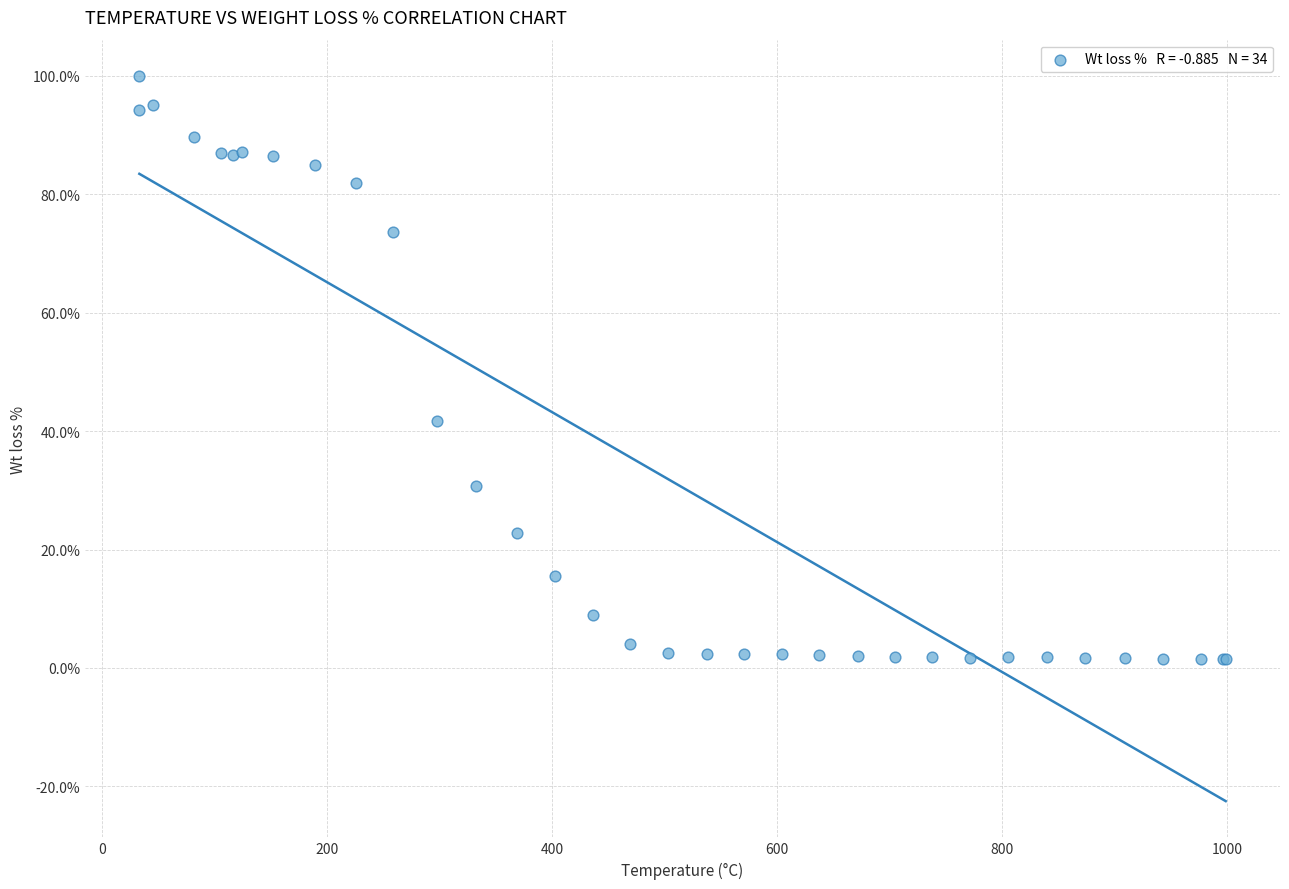

What Y value in the scatter plot is closest to 50?

41.8